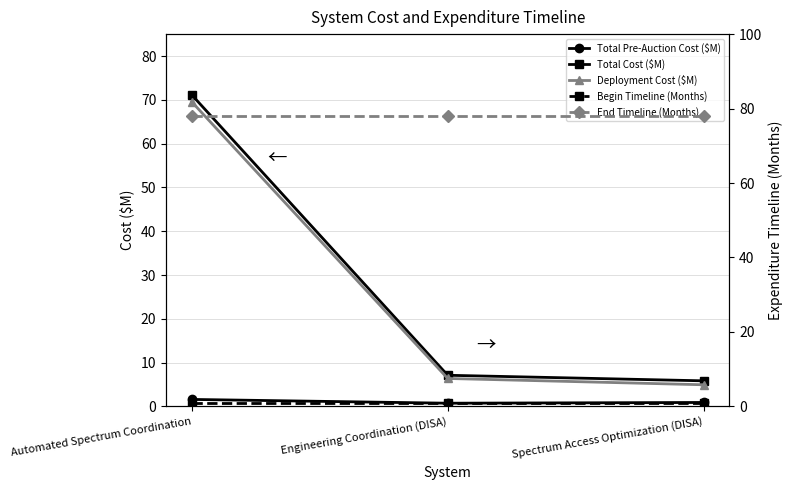

What is the label of the 3rd point from the right?

Automated Spectrum Coordination